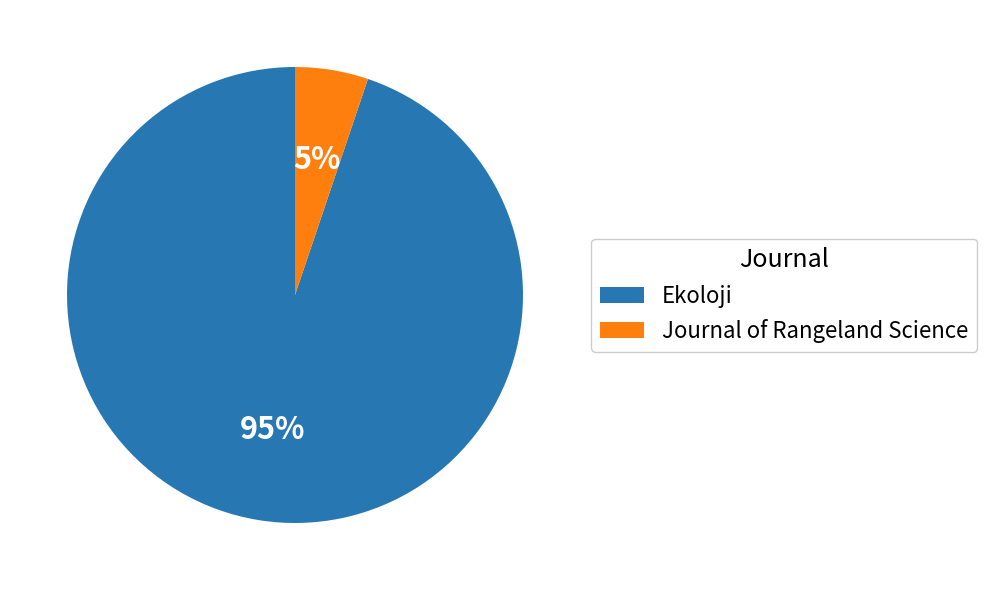

To the nearest percent, what is the difference between the Ekoloji and Journal of Rangeland Science slice percentages?

90%